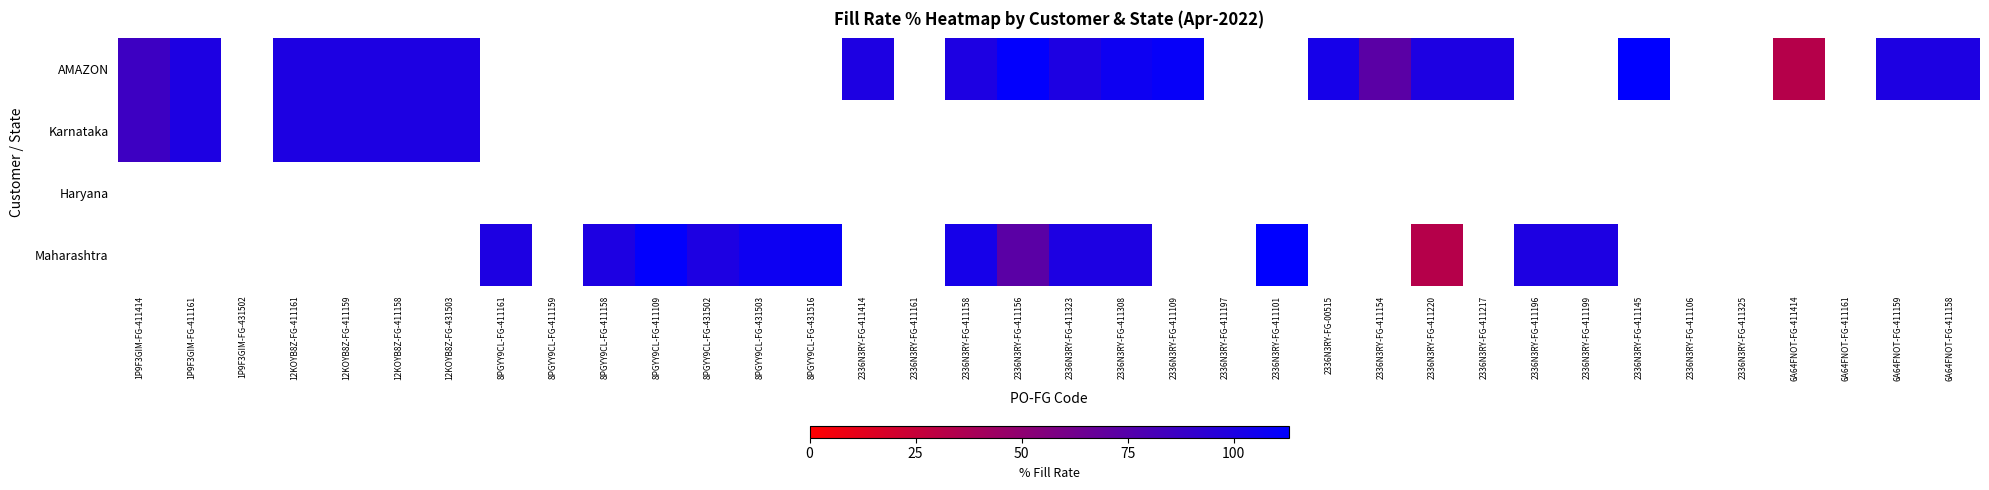

Is the value of AMAZON at 8PGYY9CL-FG-411161 greater than the value of Maharashtra at 6A64FNOT-FG-411161?

No